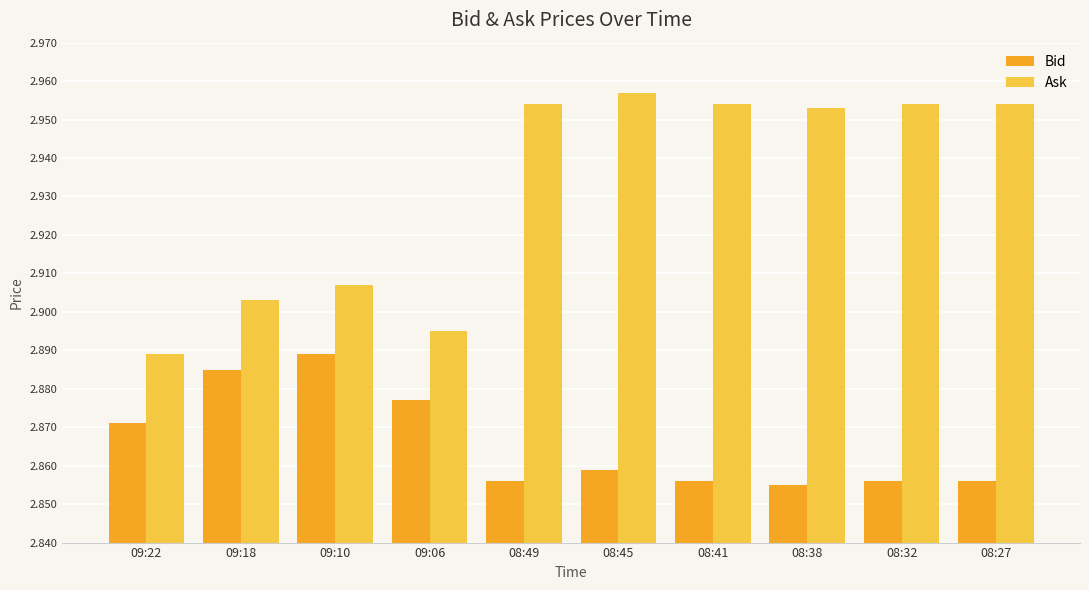

What is the total value across all series at 08:32?

5.8